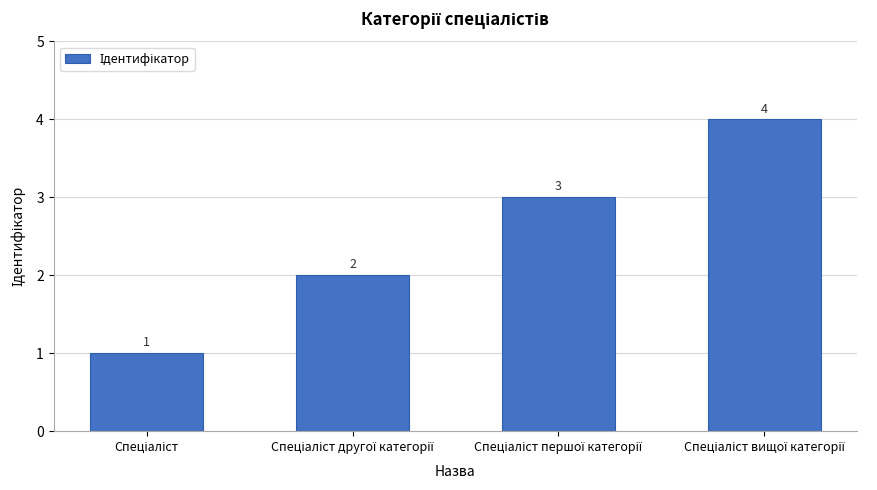

What is the value of the 1st bar from the left?

1